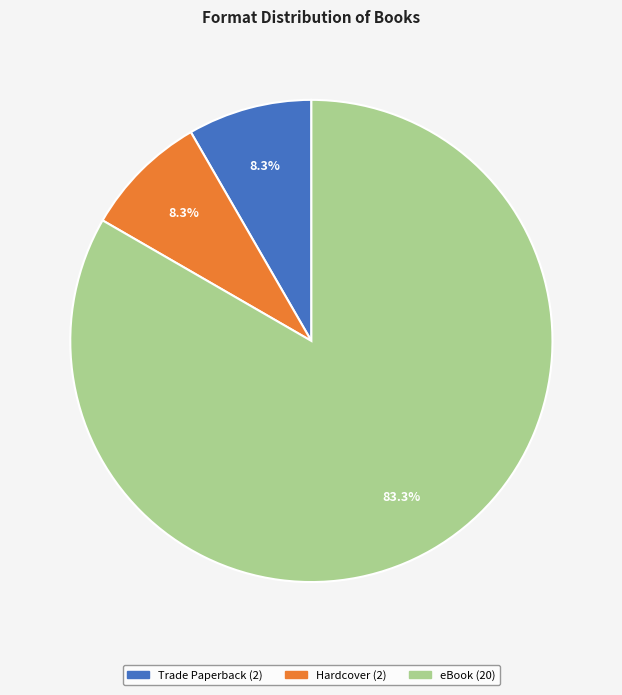

How many slices are in this pie chart?

3